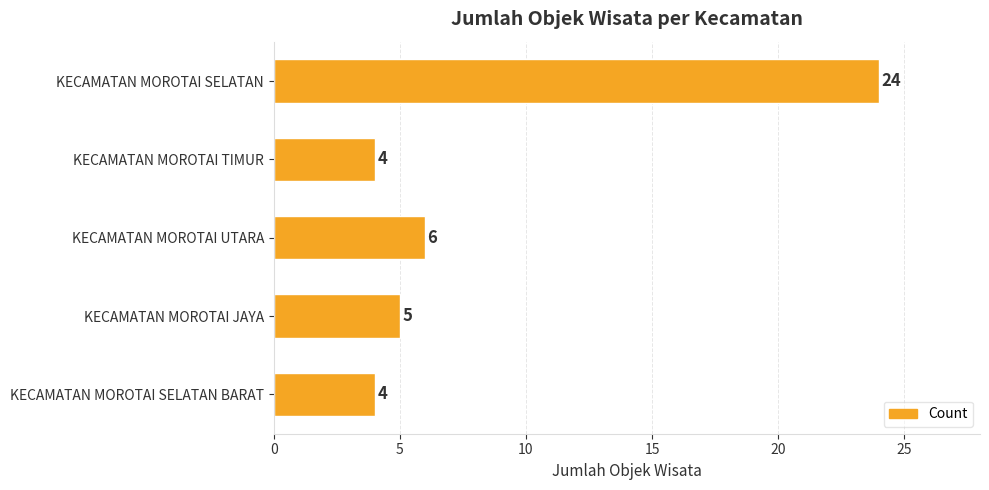

At which label is the value closest to 14?

KECAMATAN MOROTAI UTARA